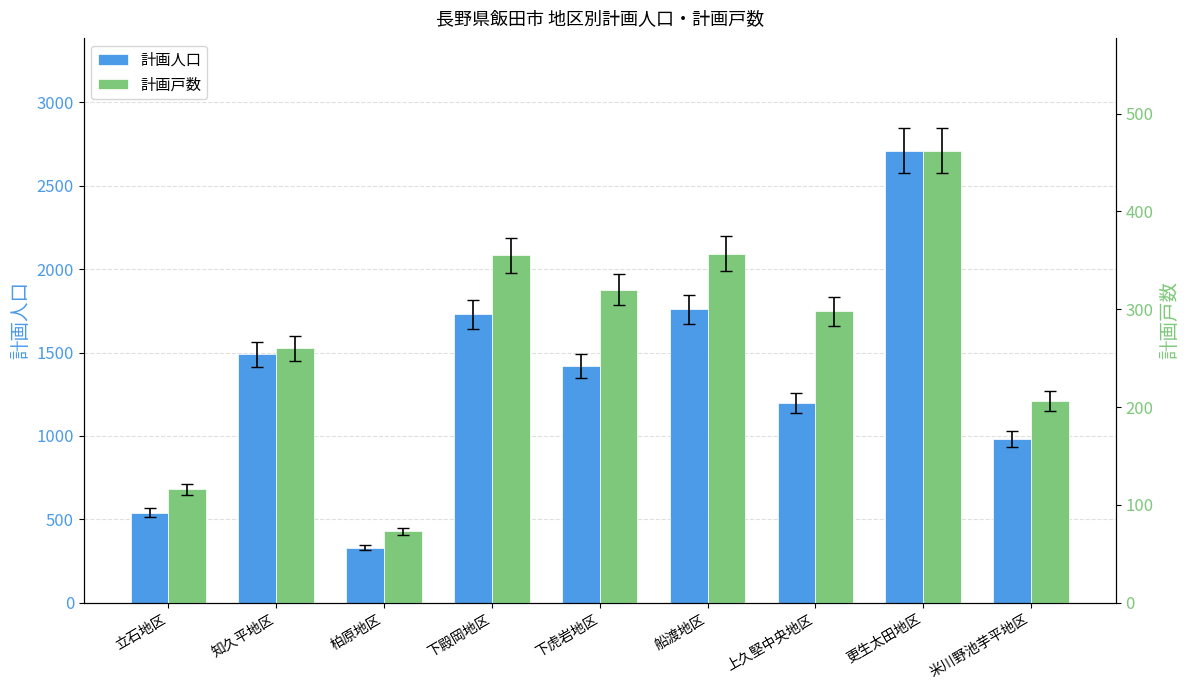

At which label is 計画人口 closest to 1520?

知久平地区